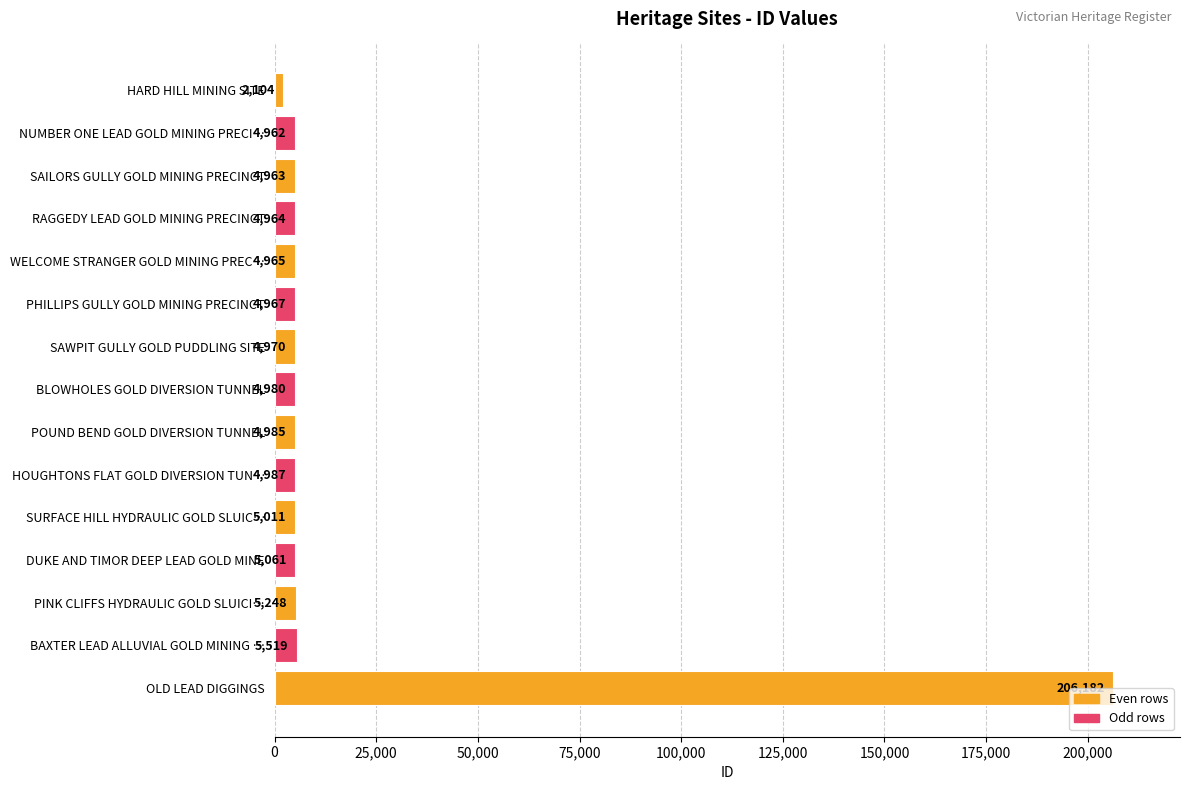

What position from the bottom is NUMBER ONE LEAD GOLD MINING PRECI…?

14